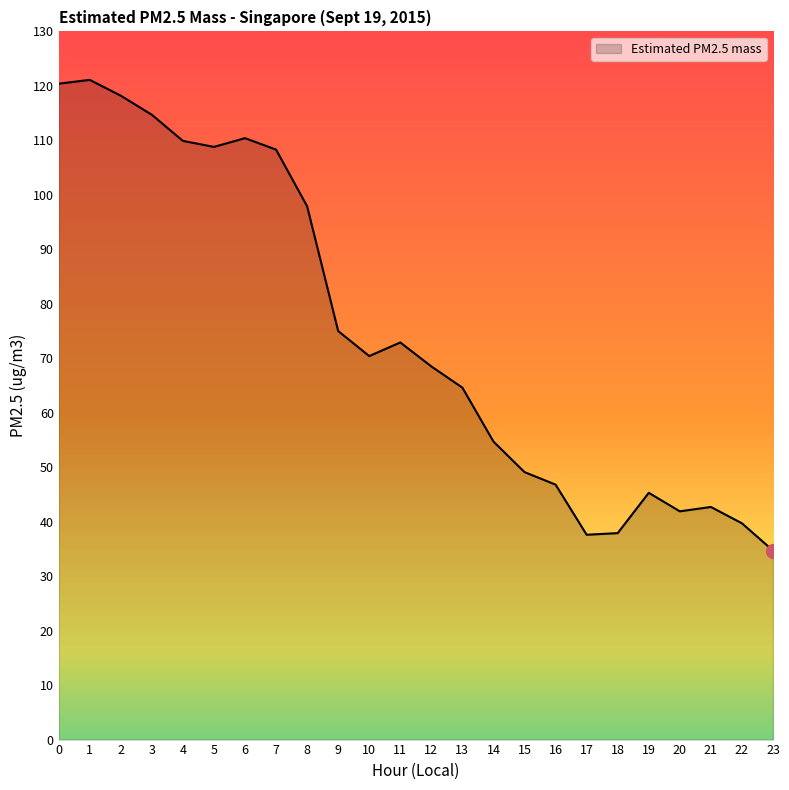

The value at 10 is 37.0. True or false?

False